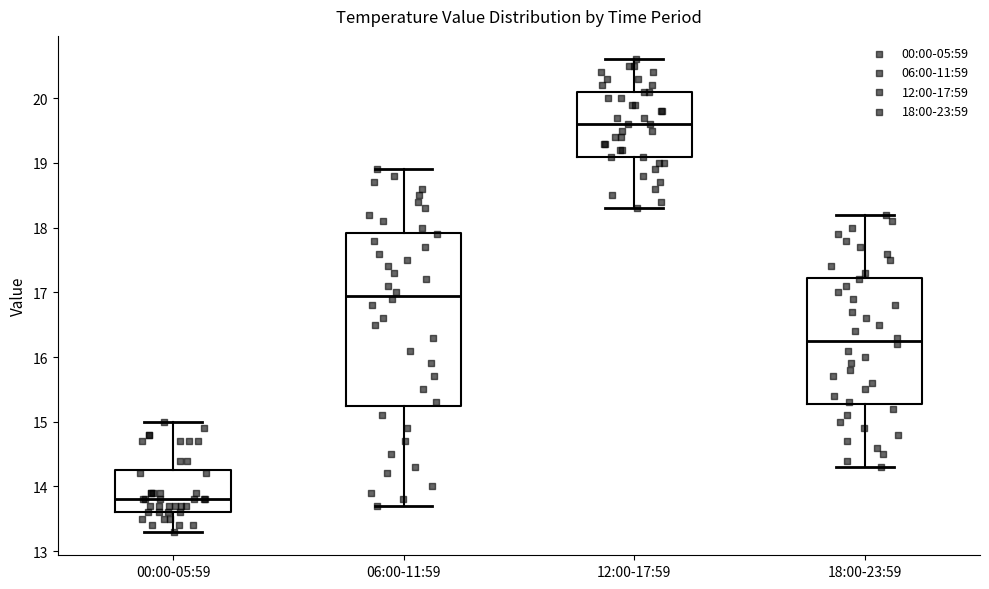

Where is the upper edge of the box for 06:00-11:59 on the y-axis? The values are not printed on the chart, so give them approximately, as read against the axis.

17.9